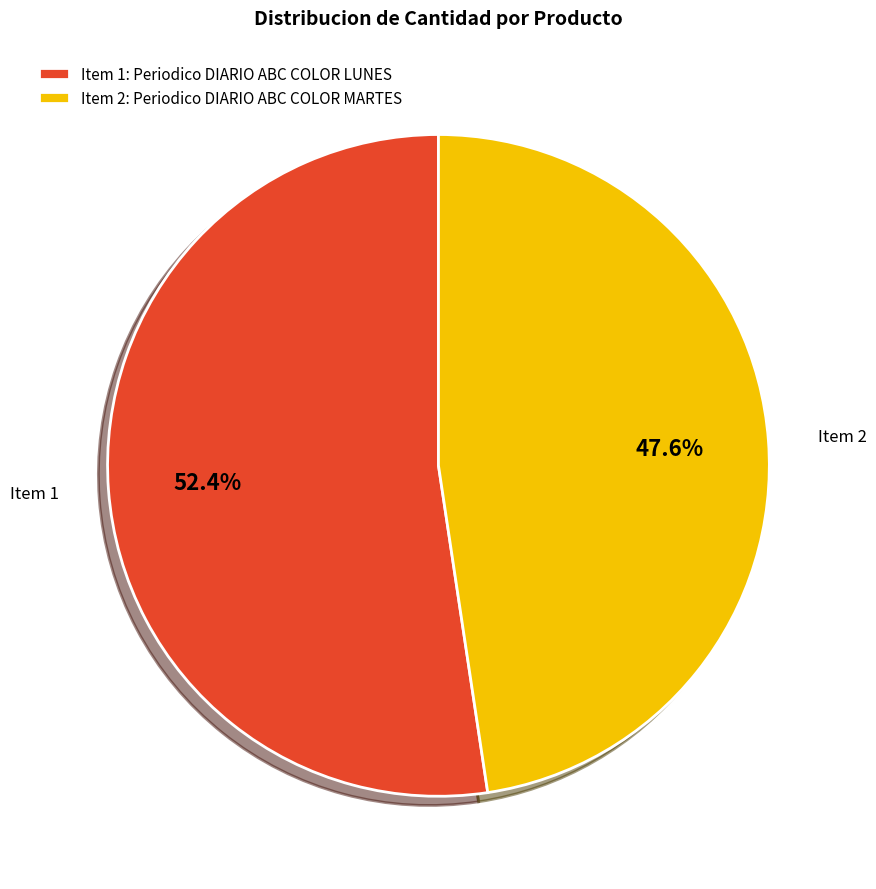

How many segments does this pie chart have?

2